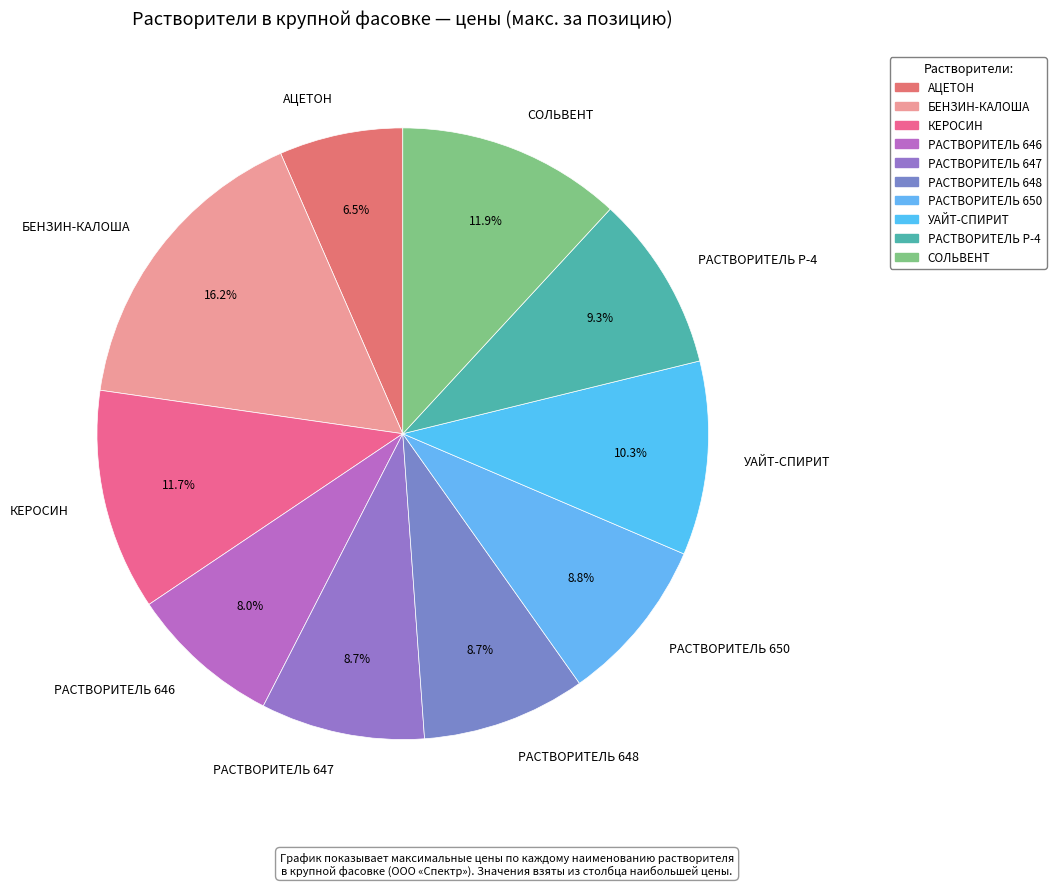

Which has a higher value, БЕНЗИН-КАЛОША or СОЛЬВЕНТ?

БЕНЗИН-КАЛОША